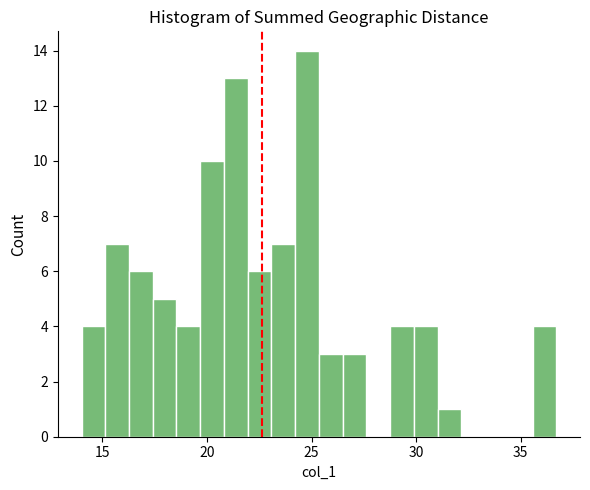

Around what value on the x-axis is the tallest bar? Give the approximate position of its centre, as read against the axis.

25.0